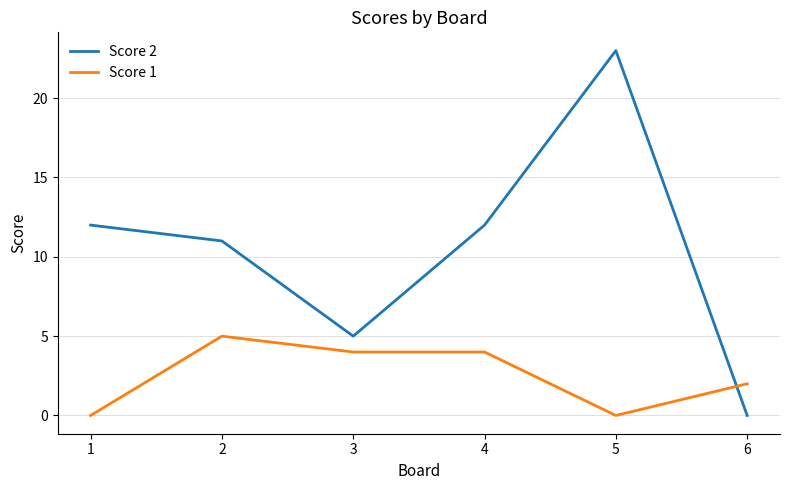

The value of Score 2 at 5 is 23. True or false?

True